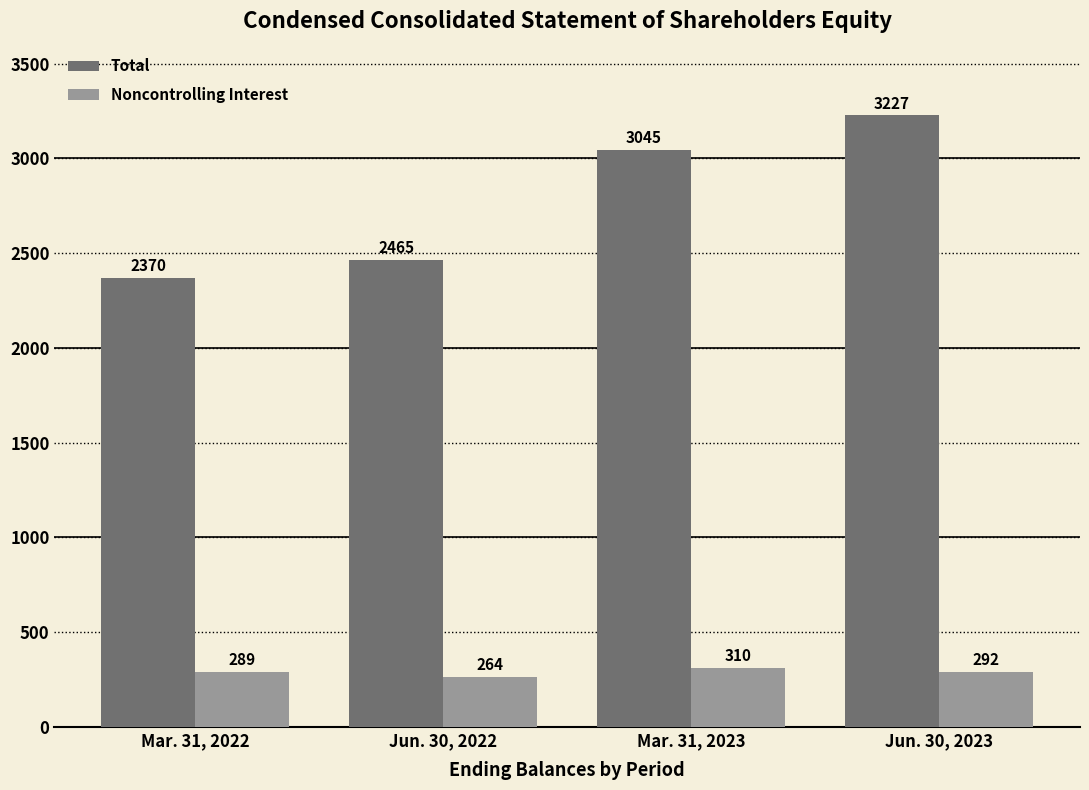

At how many categories does at least one series exceed 2756?

2